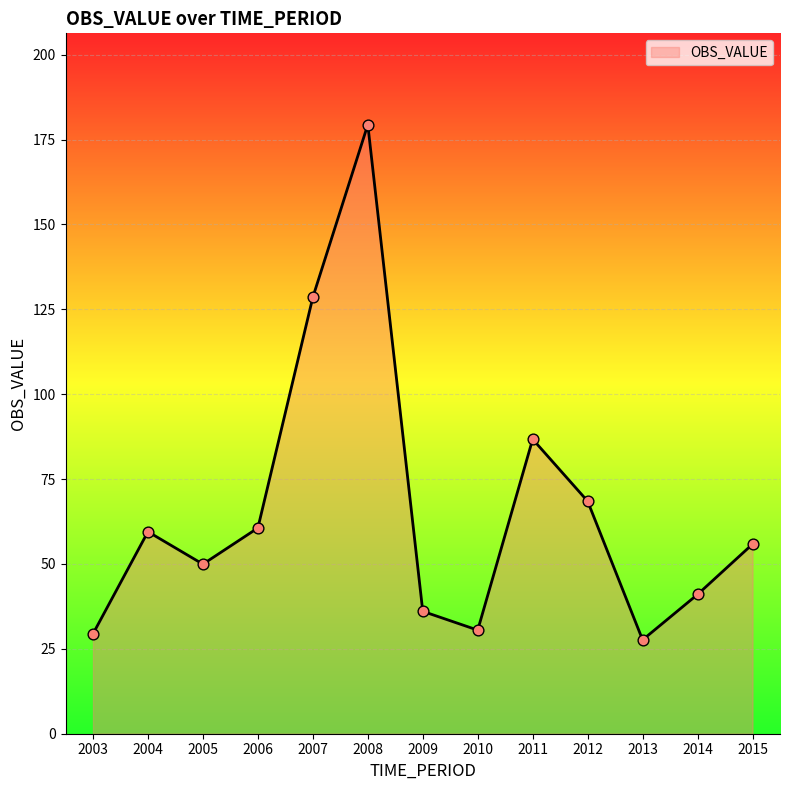

What is the change in value from 2003 to 2011?

+57.3